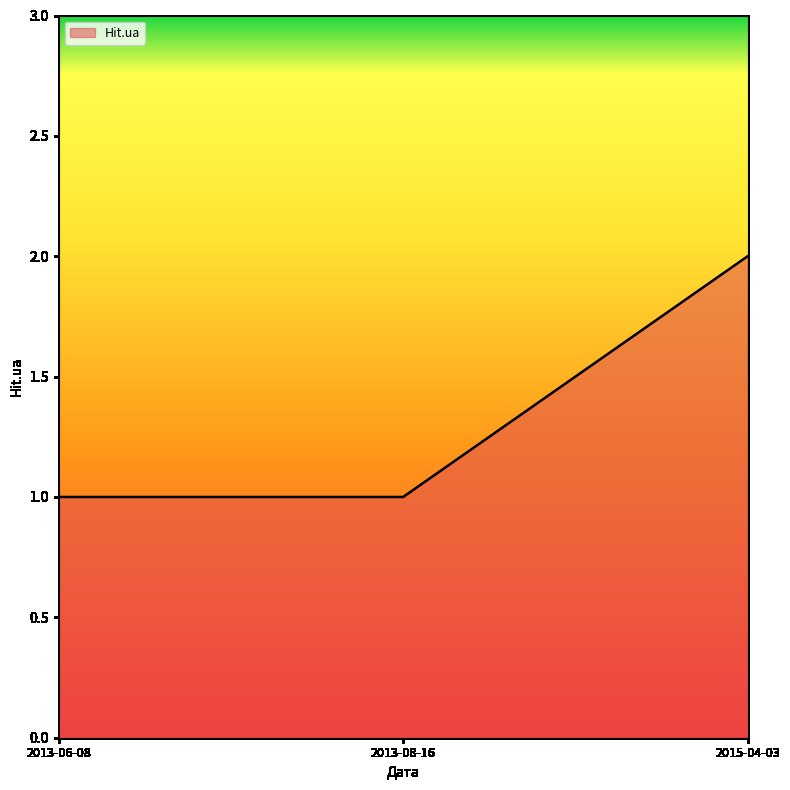

Reading right to left, extract all data points from this chart.

2015-04-03=2	2013-08-16=1	2013-06-08=1